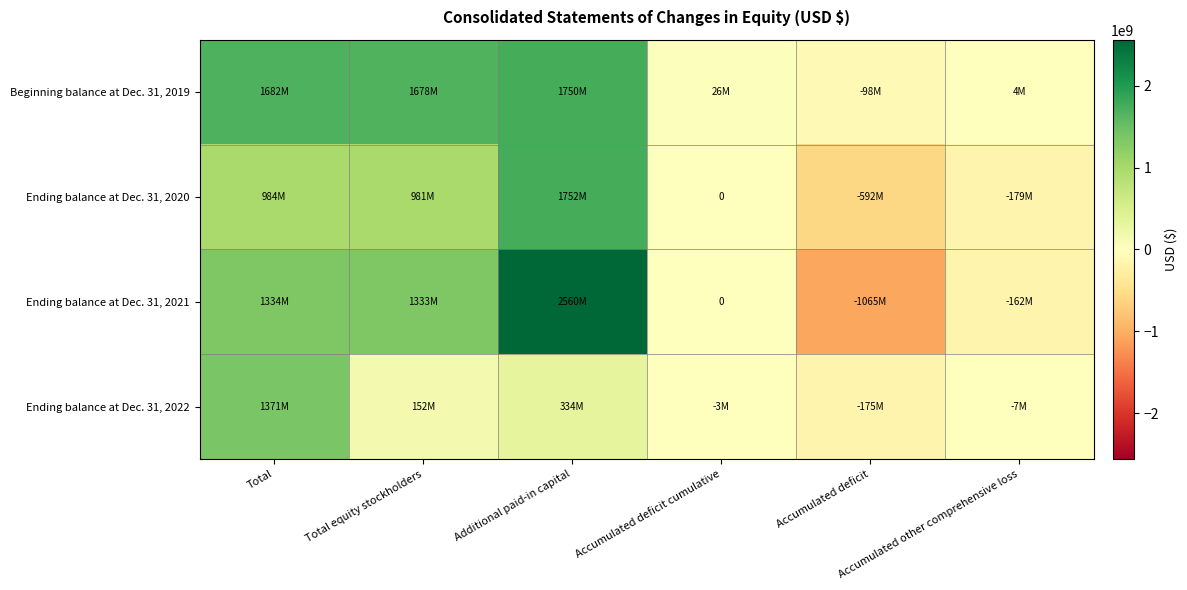

How many categories are shown in the chart?

6